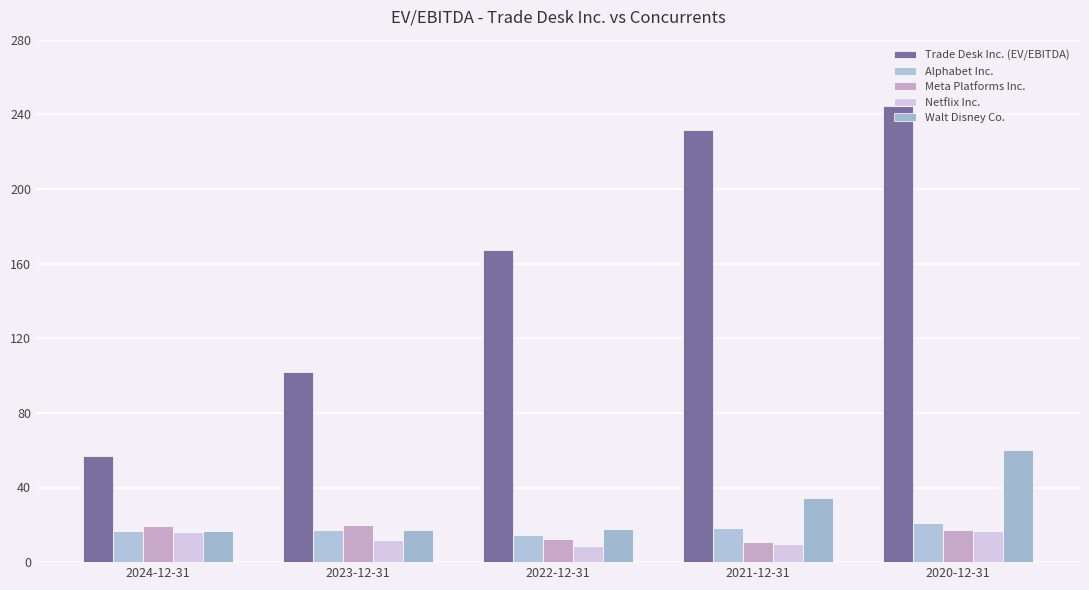

Which series changed the most between 2023-12-31 and 2022-12-31?

Trade Desk Inc. (EV/EBITDA)